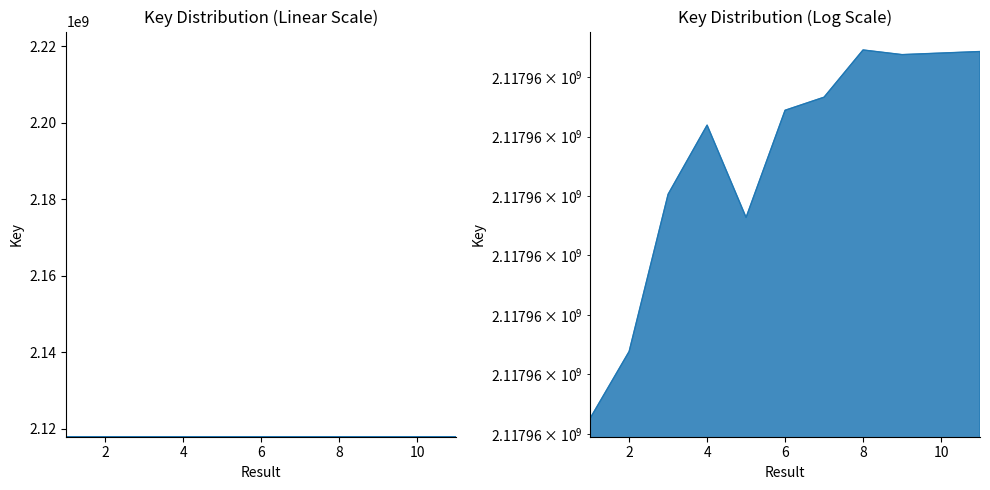

What is the change in value from 1 to 10?

+3071